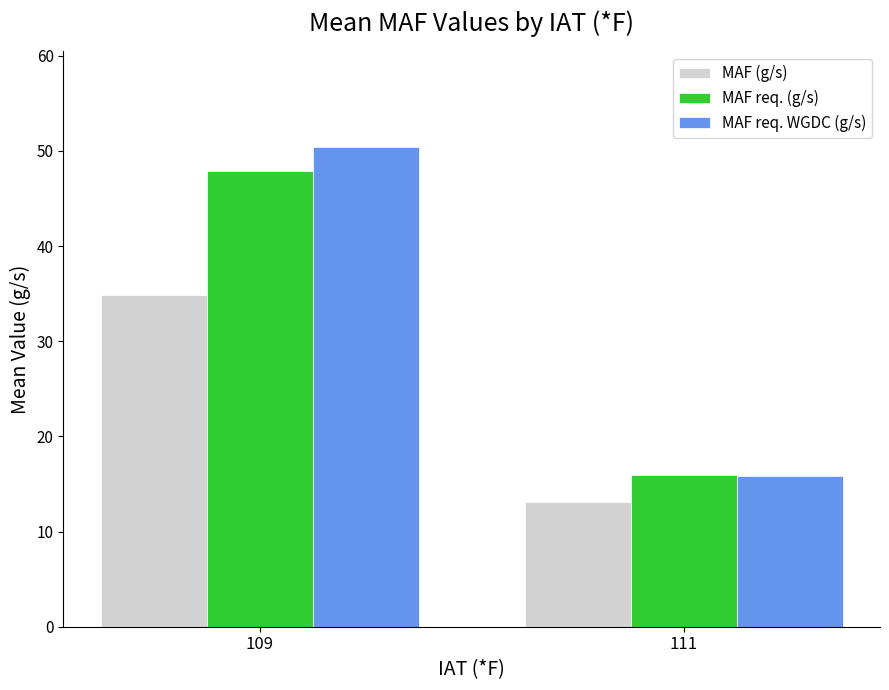

Where is MAF req. (g/s) nearest to the value 31?

111